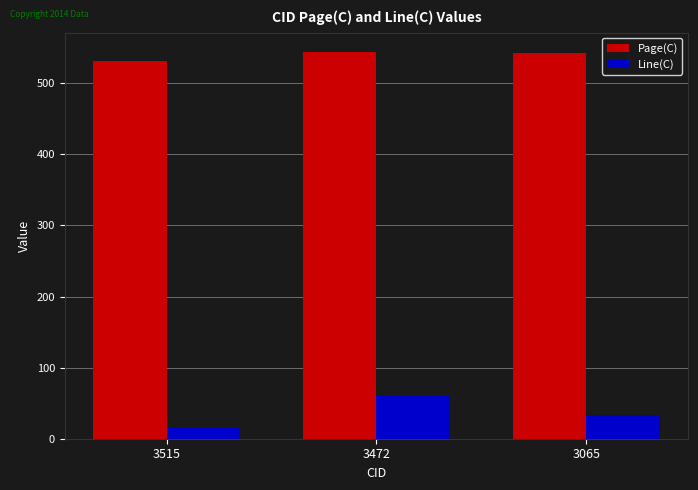

Which series has the largest range (max minus min)?

Line(C)